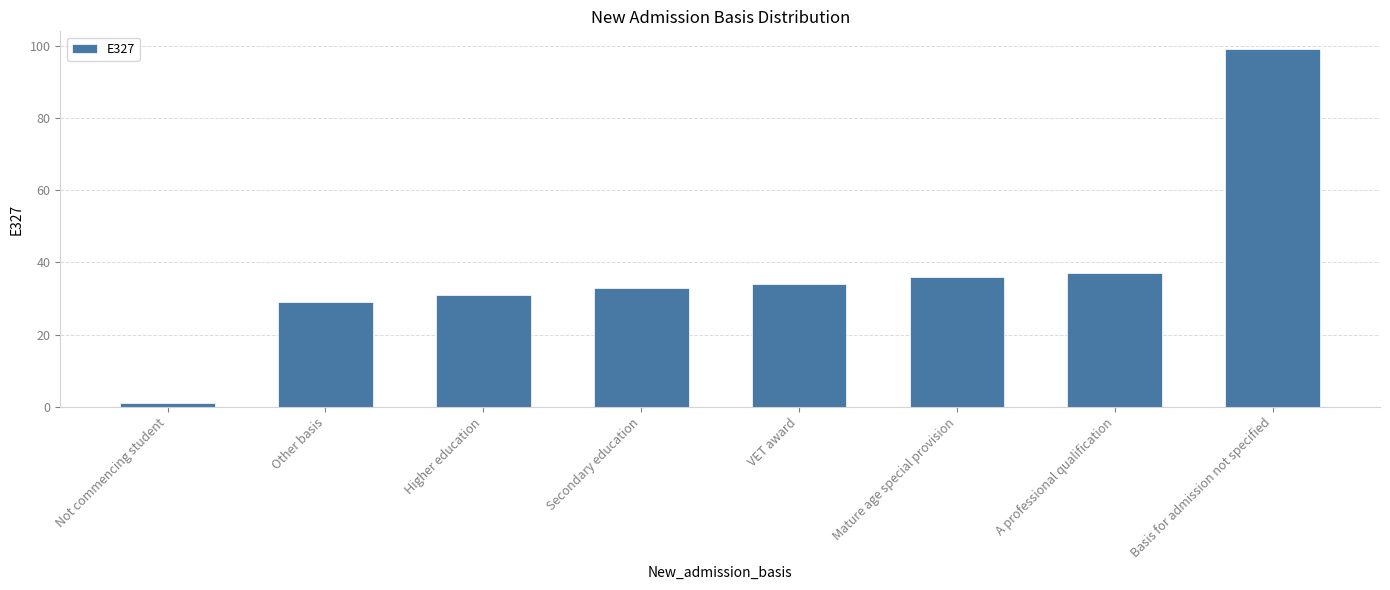

Which label corresponds to the largest value in the chart?

Basis for admission not specified